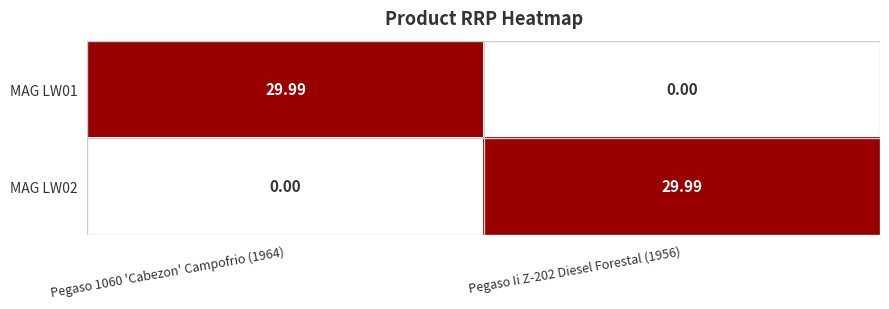

Is the value of MAG LW02 at Pegaso 1060 'Cabezon' Campofrio (1964) greater than the value of MAG LW01 at Pegaso 1060 'Cabezon' Campofrio (1964)?

No